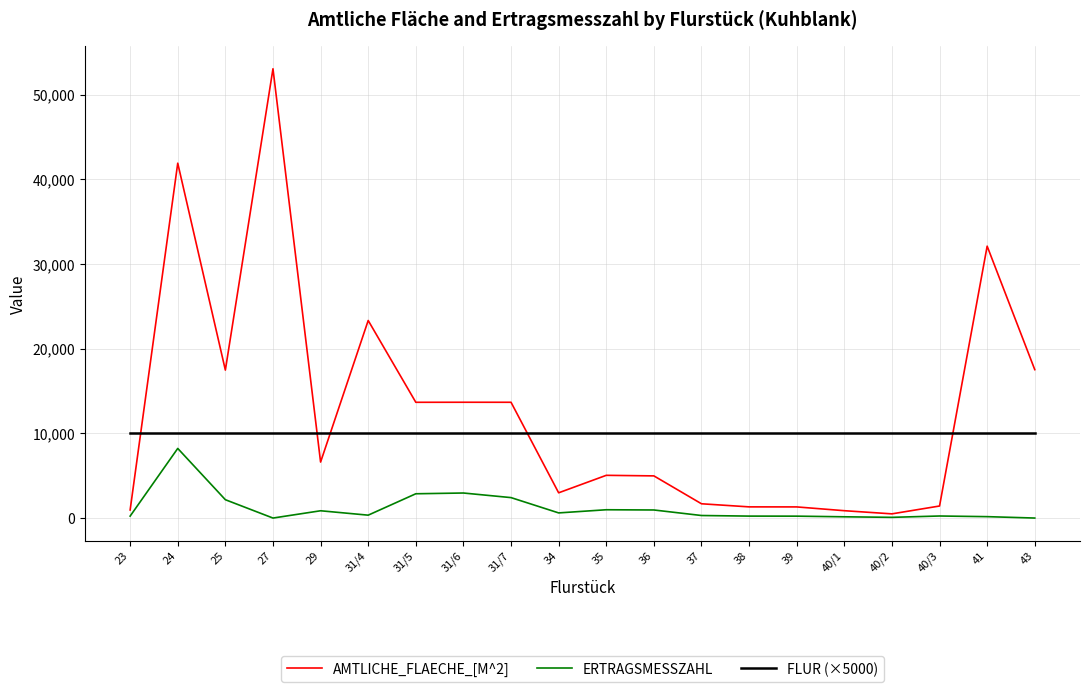

Which series has the largest total across all categories?

AMTLICHE_FLAECHE_[M^2]